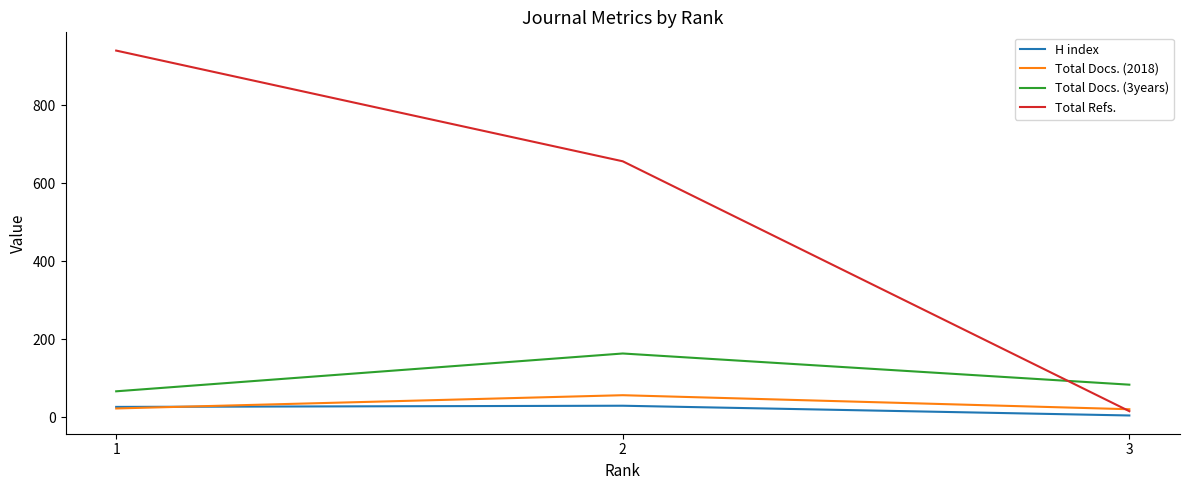

What is the approximate value of Total Refs. at 1, to the nearest 100?

900